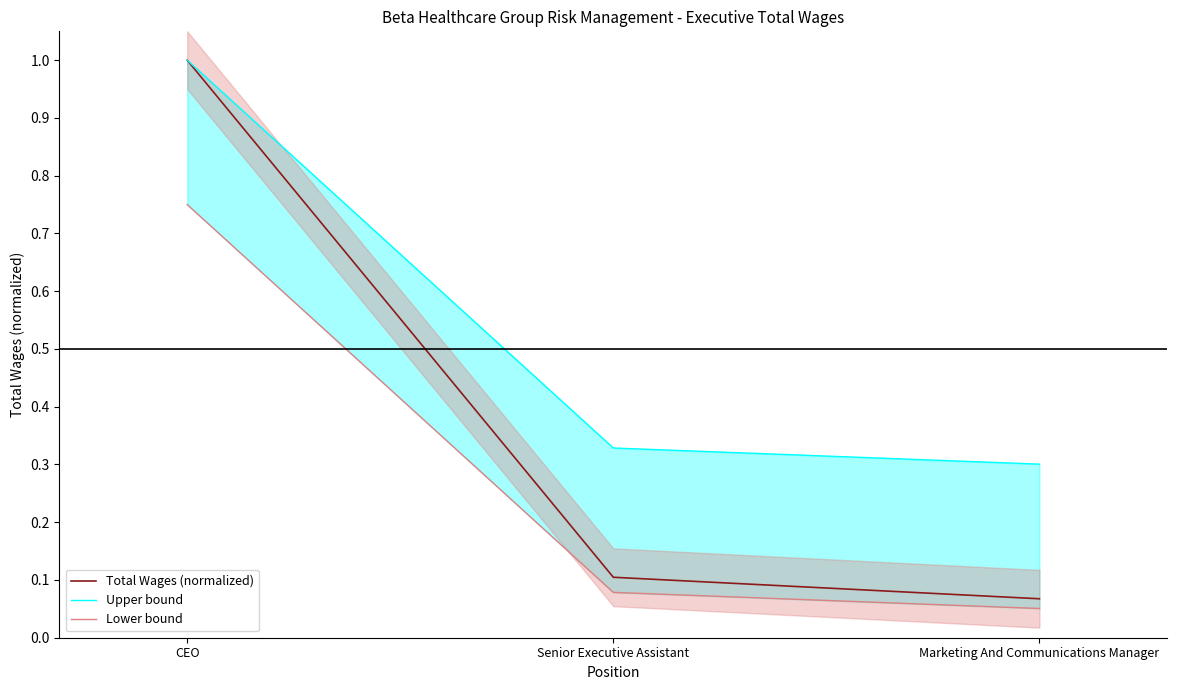

Read the Lower bound value at Marketing And Communications Manager.

0.1